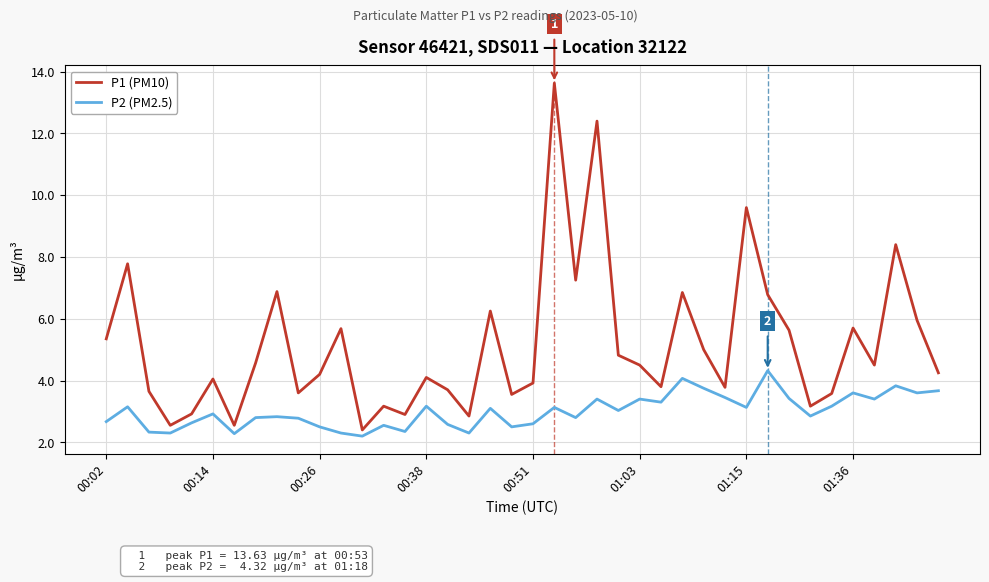

What is the sum of all P1 (PM10) values?

206.2